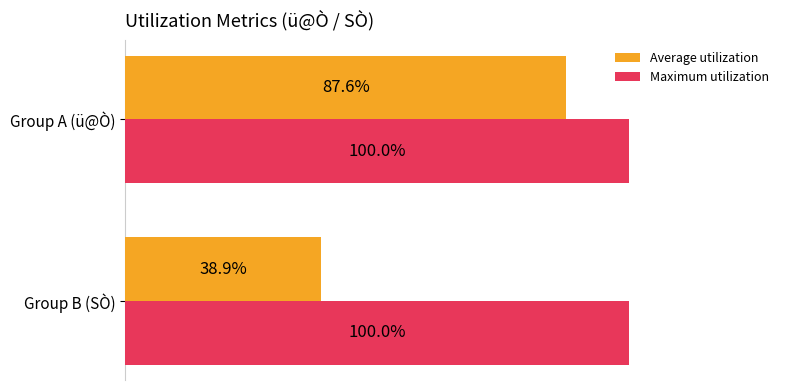

Which series has the largest total across all categories?

Maximum utilization